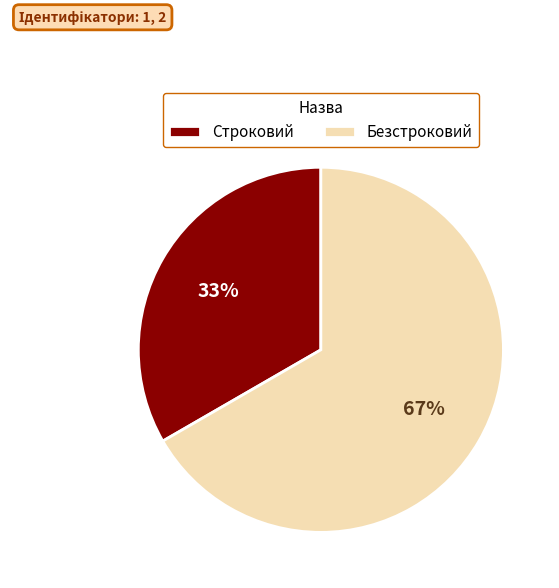

Do Безстроковий and Строковий together represent more than half of the pie?

Yes